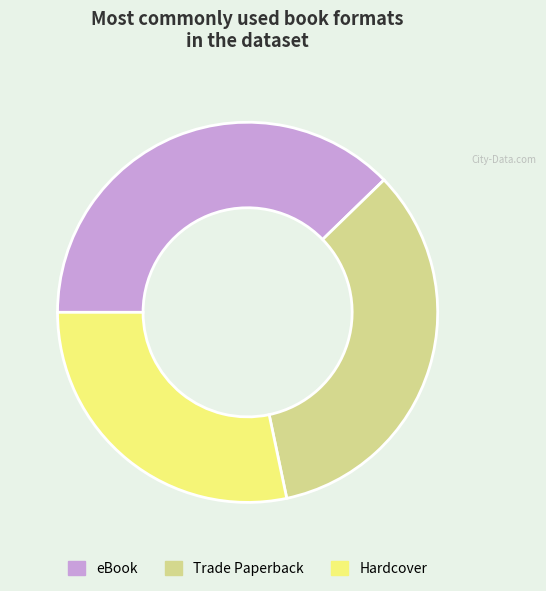

Combined, do Hardcover and eBook account for over 50%?

Yes